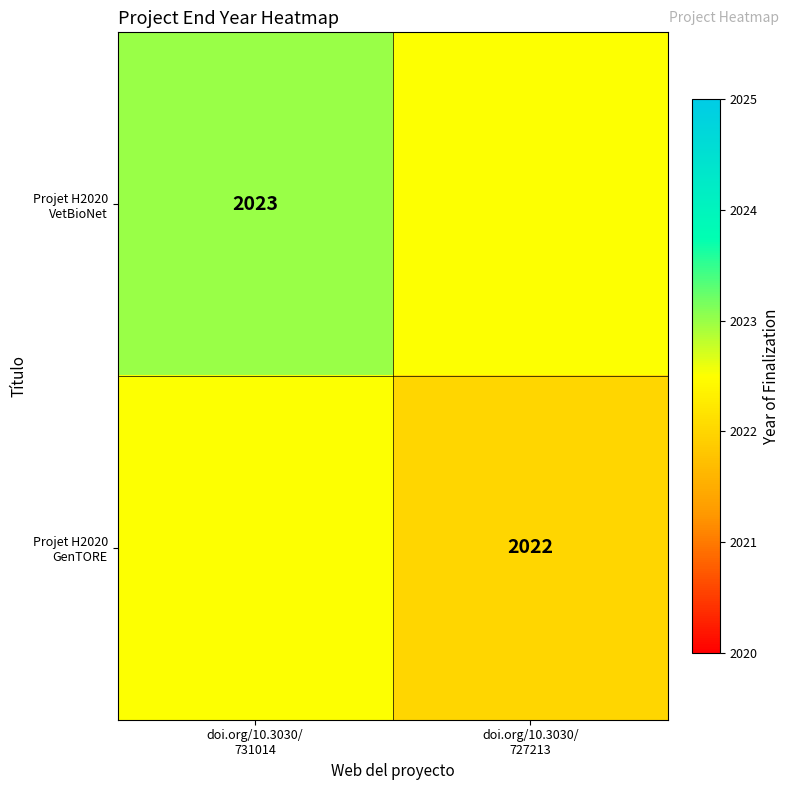

What is the sum of all Projet H2020 VetBioNet values?

4045.5